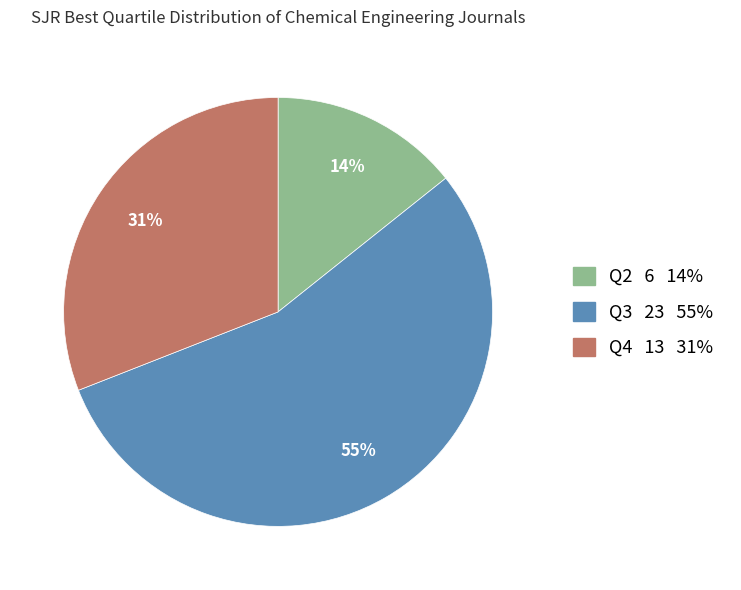

Which category accounts for the majority?

Q3